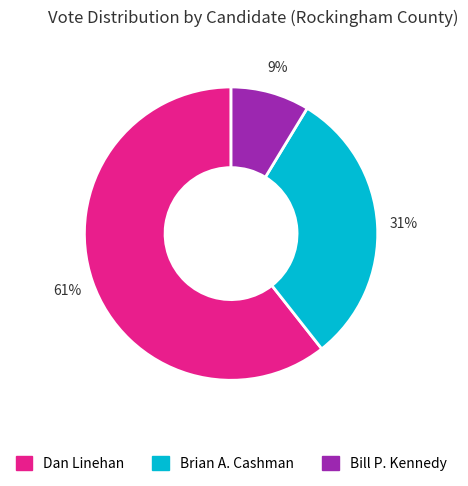

The Bill P. Kennedy slice represents 9% of the pie. True or false?

True